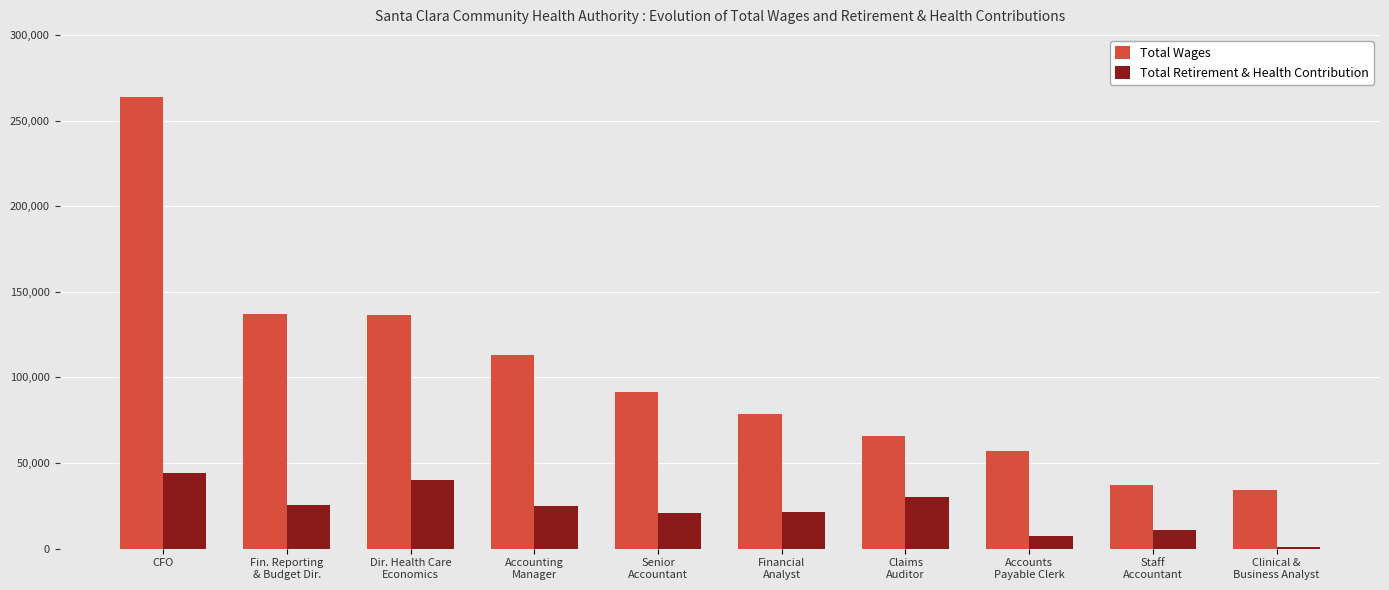

At which category is the sum across all series the highest?

CFO